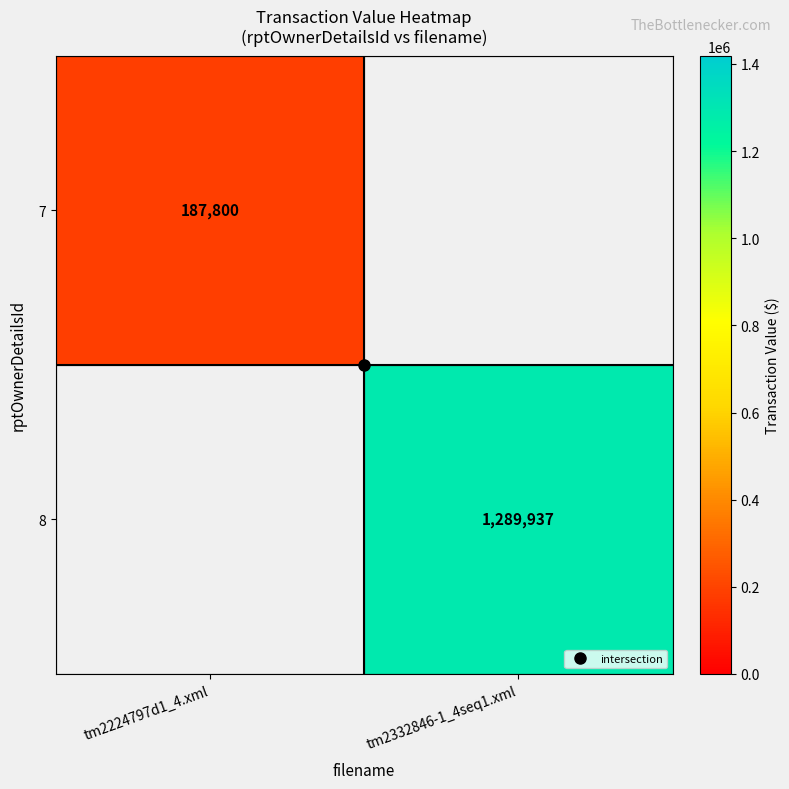

How many distinct data groups are displayed?

2